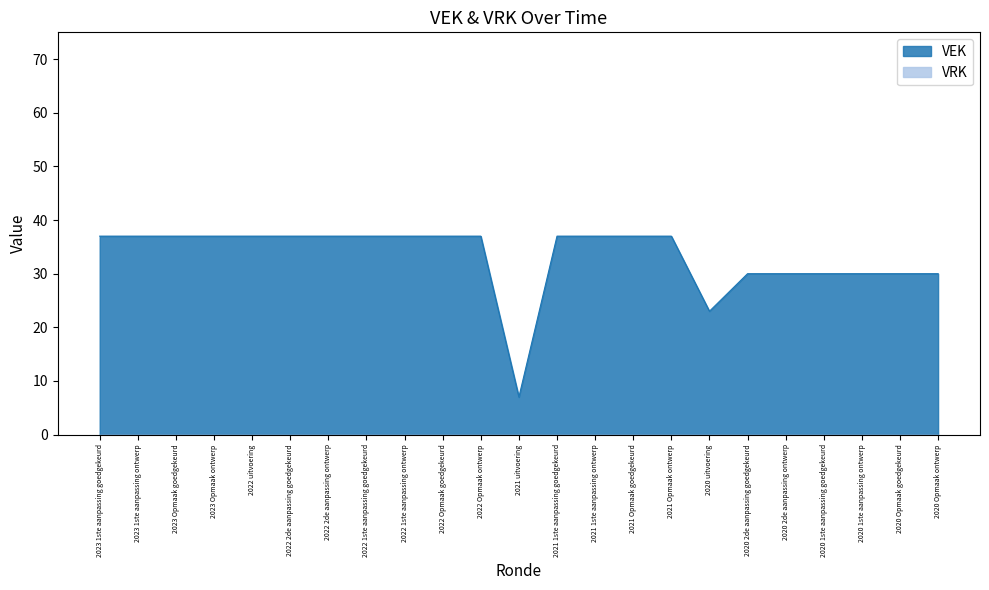

Reading left to right, transcribe all the data shown in this chart.

37	37	37	37	37	37	37	37	37	37	37	7	37	37	37	37	23	30	30	30	30	30	30